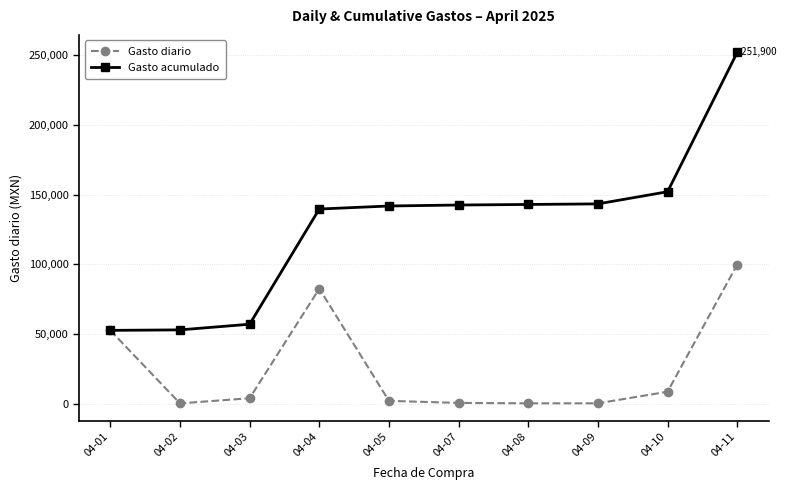

What is the maximum value for Gasto diario?

99842.8